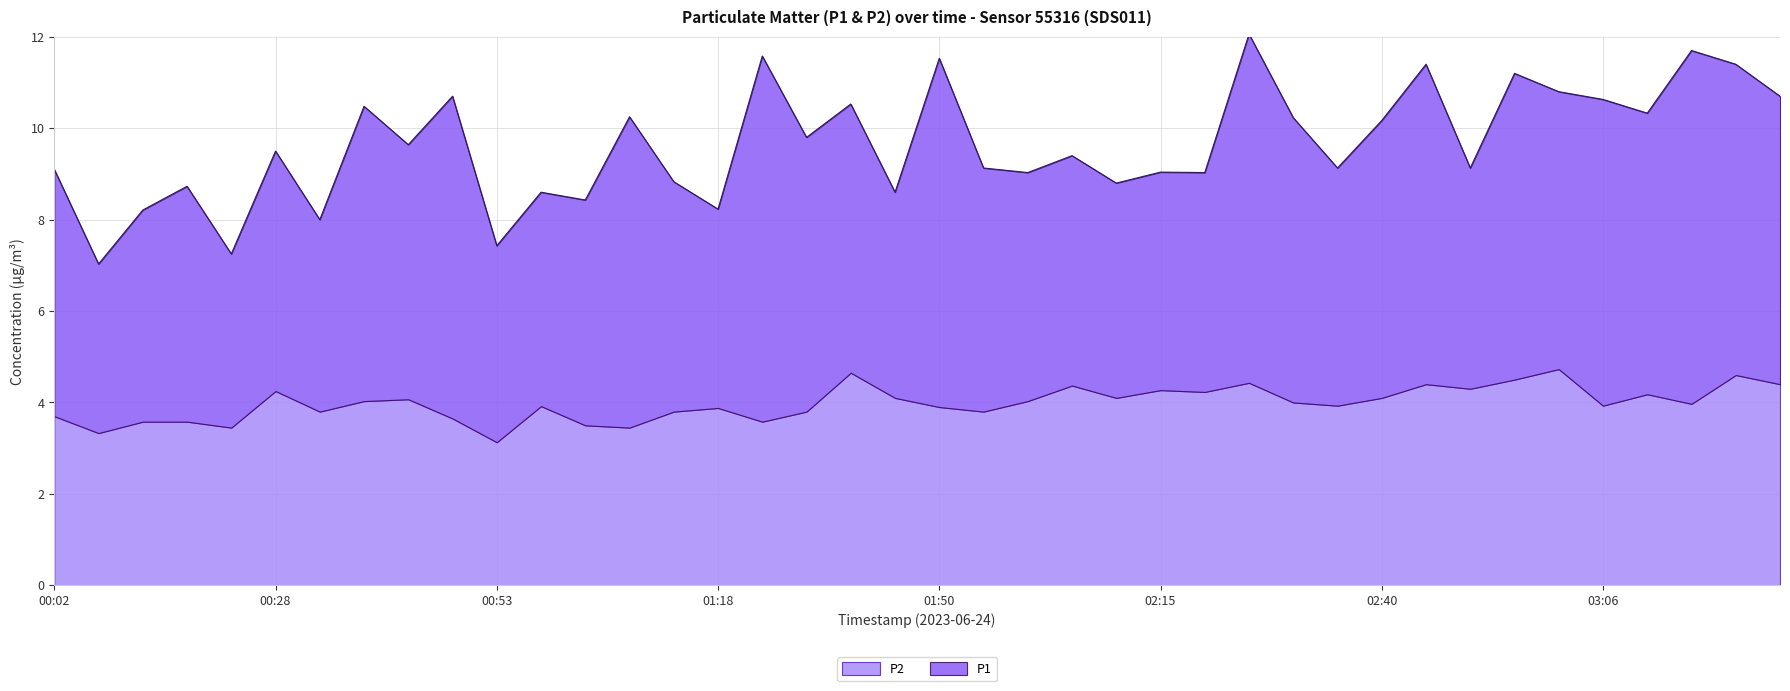

Is it true that P1 equals 2.6 at 00:23?

False